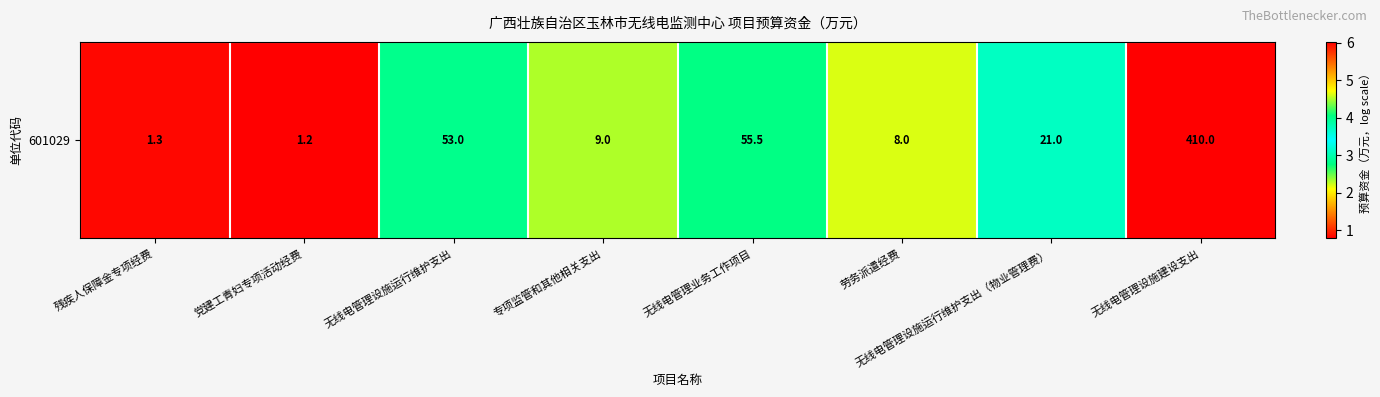

How many values are below 3?

4